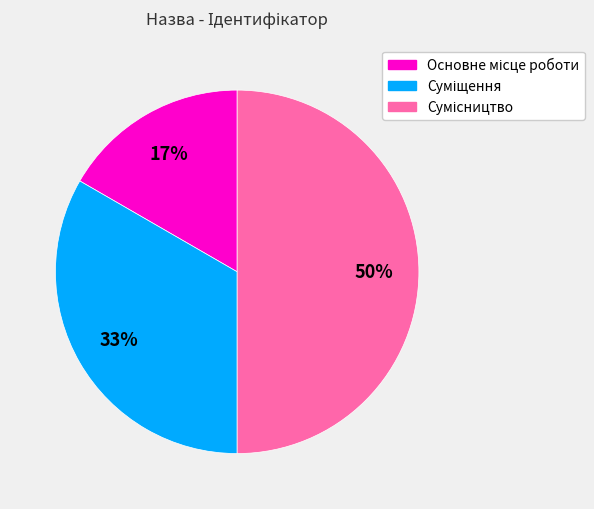

How many slices are in this pie chart?

3